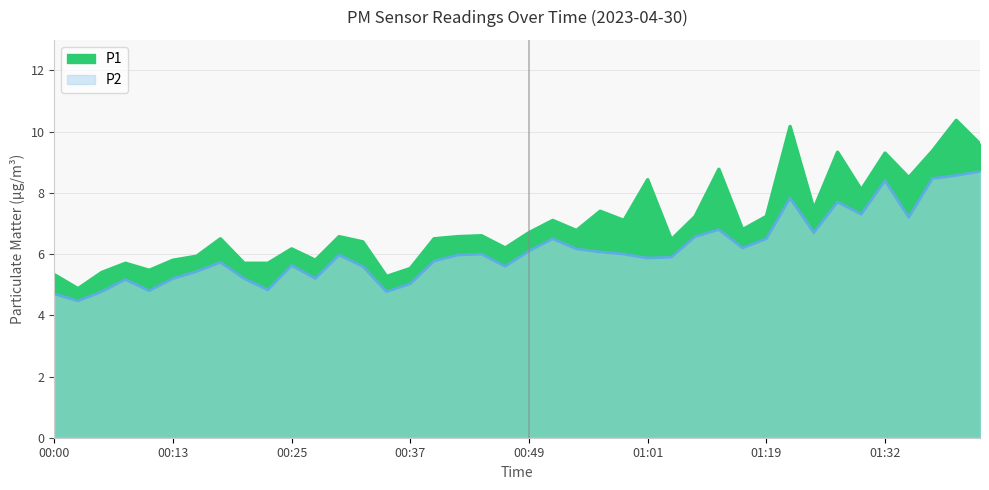

Where is the first local minimum for P2?

00:03